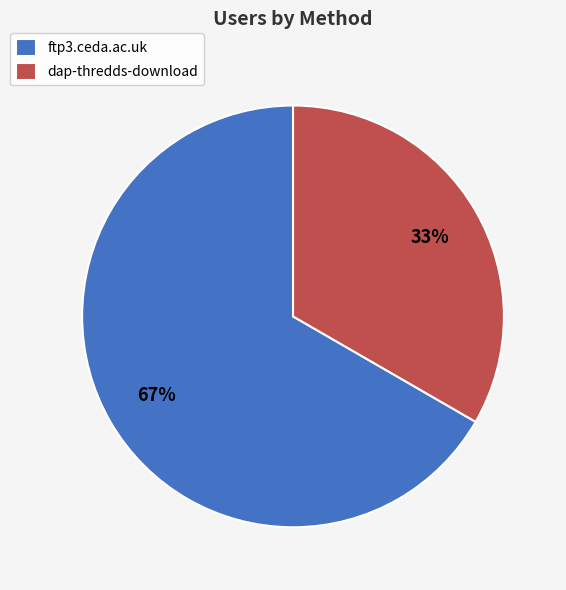

Is it true that ftp3.ceda.ac.uk is 67% of the pie?

True